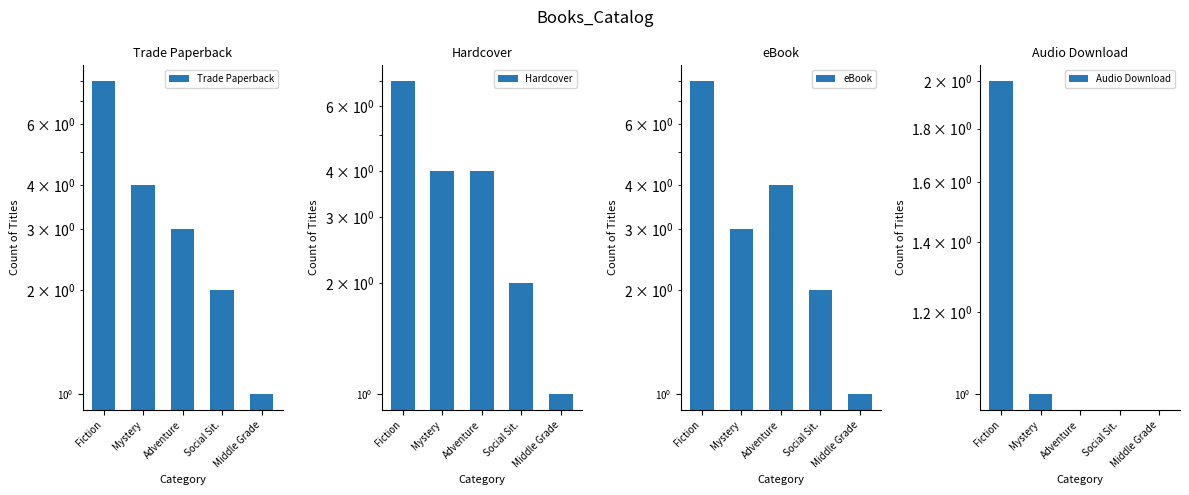

What is the difference between the highest and lowest values at Middle Grade?

1